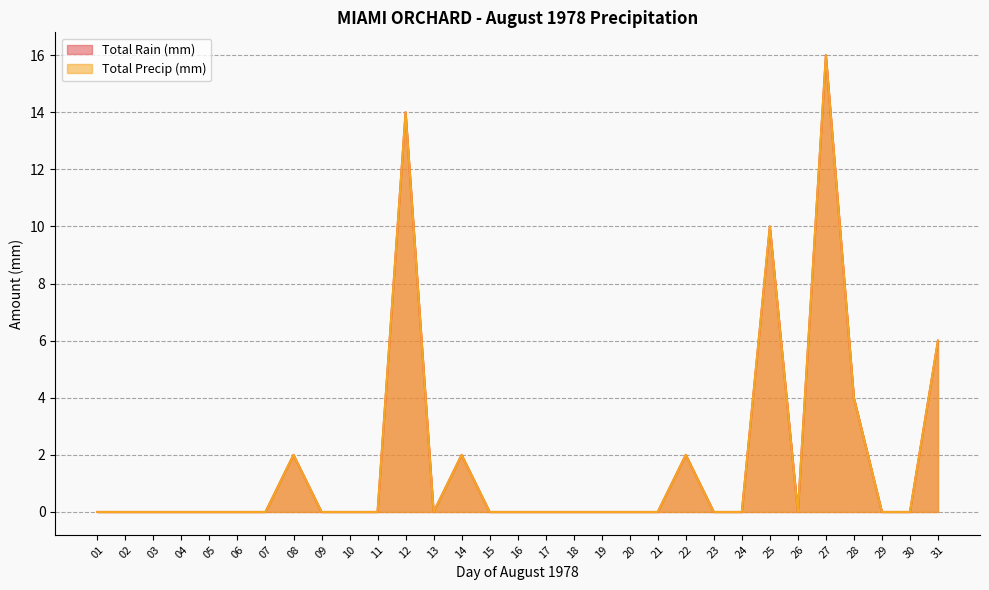

How many lines are shown in the chart?

2